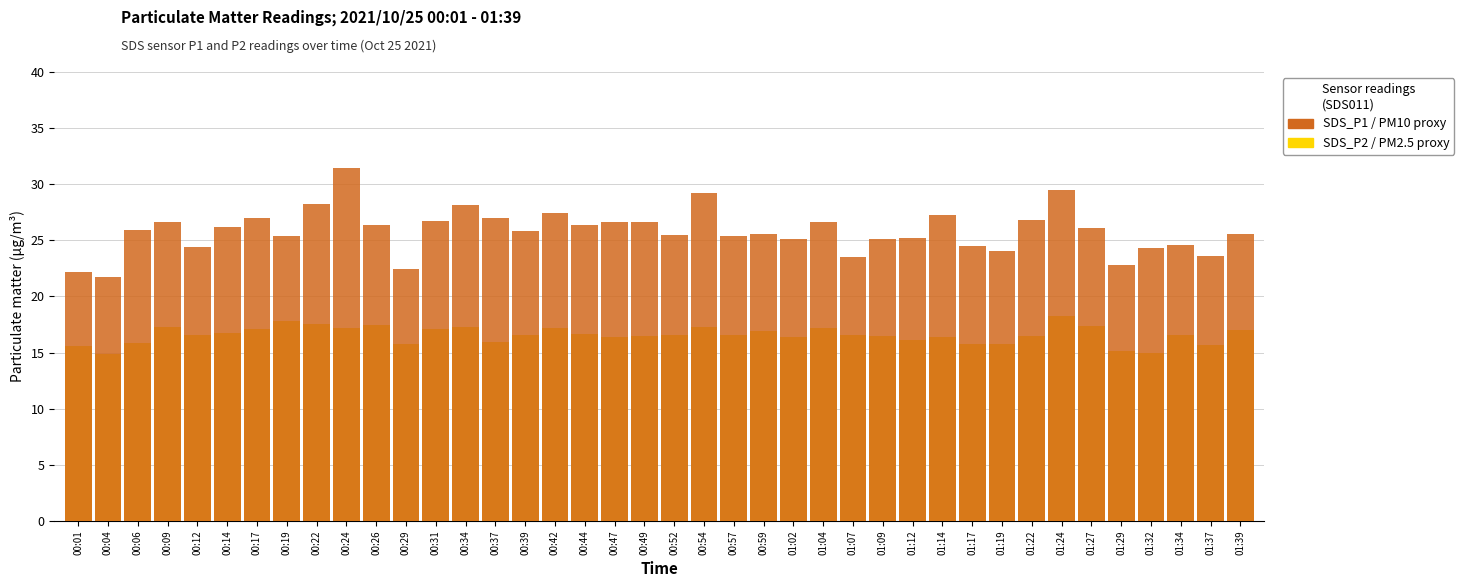

List the series in order of their peak value, lowest first.

SDS_P2 (PM2.5 proxy), SDS_P1 (PM10 proxy)